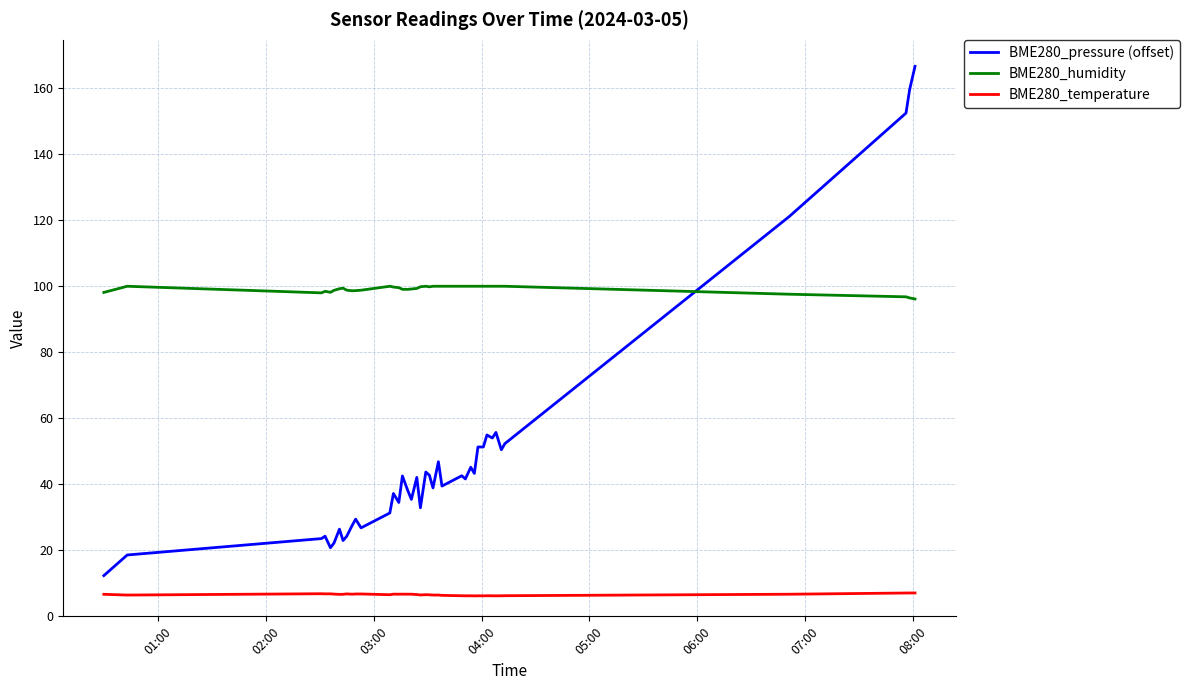

Which series has the largest range (max minus min)?

BME280_pressure (offset)